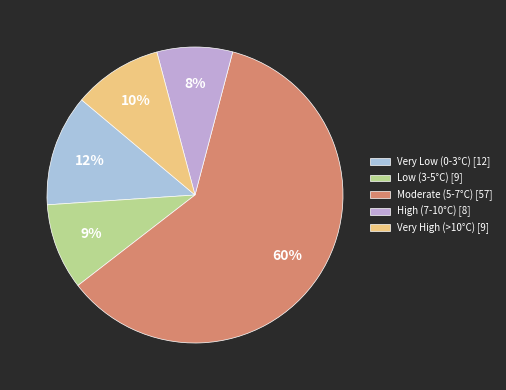

How many slices are in this pie chart?

5